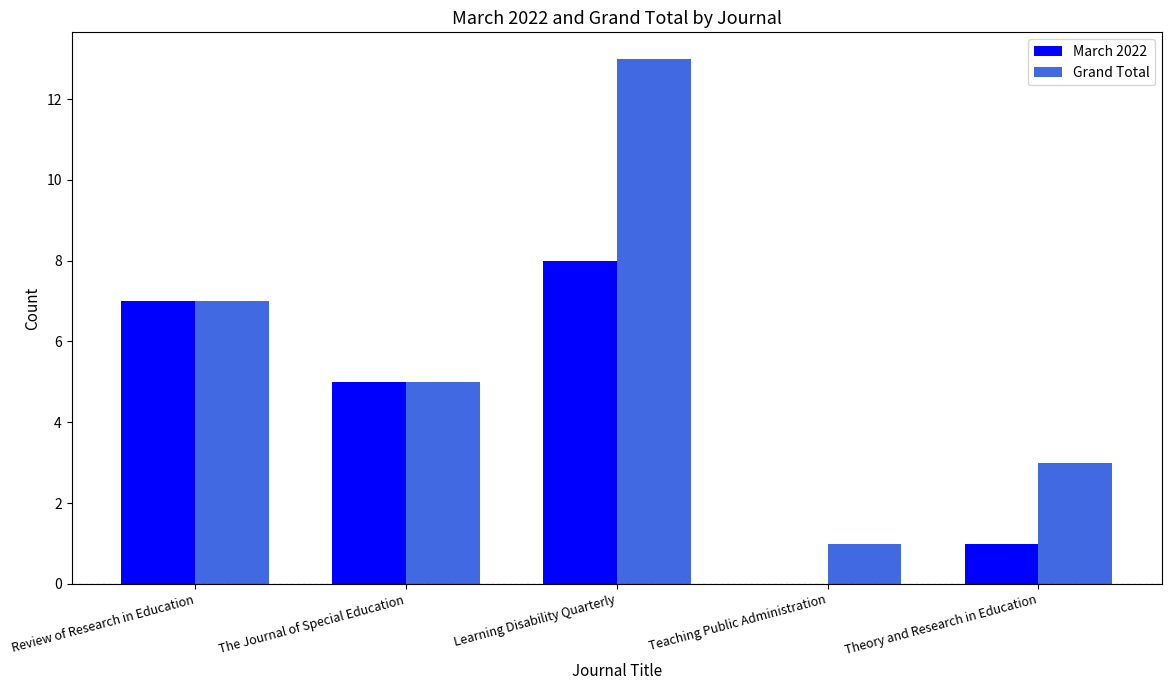

Which series has the largest range (max minus min)?

Grand Total